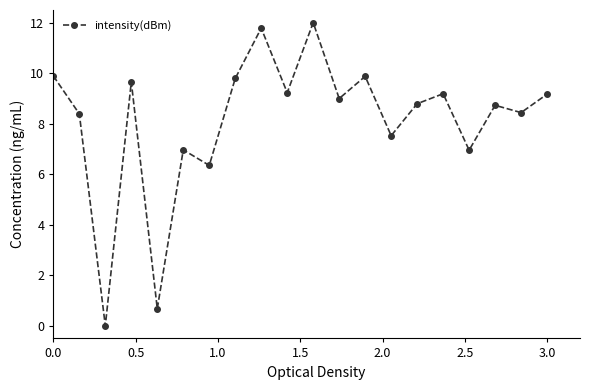

What is the value of the 12th point from the left?

9.0